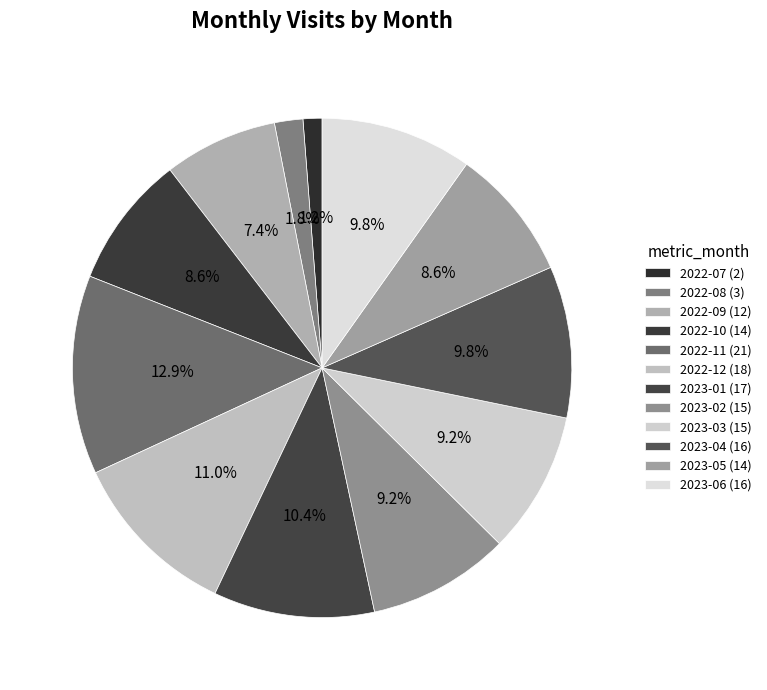

Count the number of slices in the pie.

12